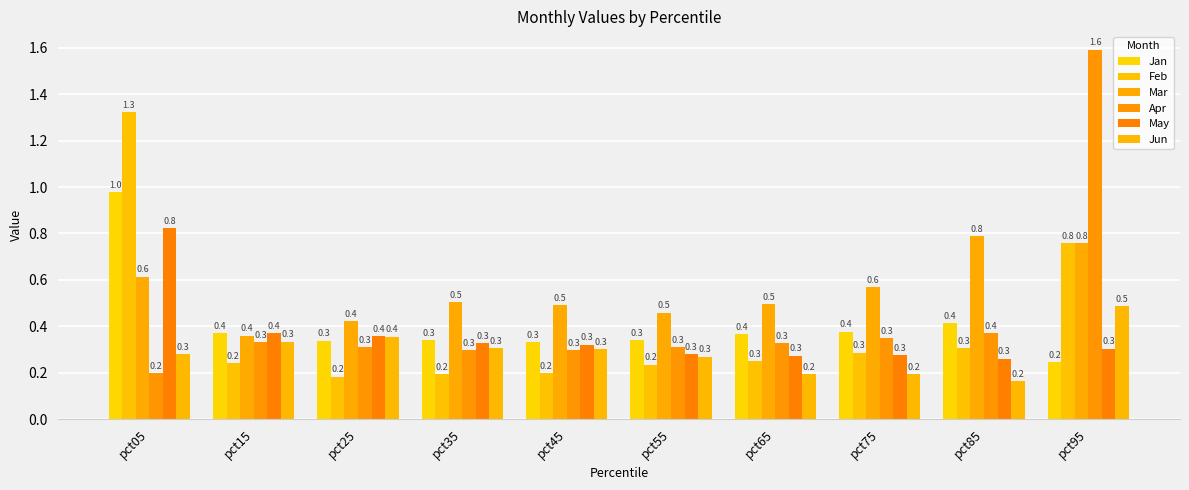

Are the bars horizontal?

No